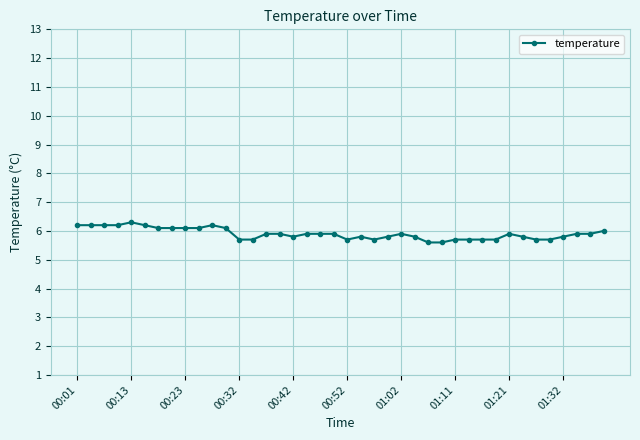

True or false: there are more than 1 points higher than both neighbors.

True